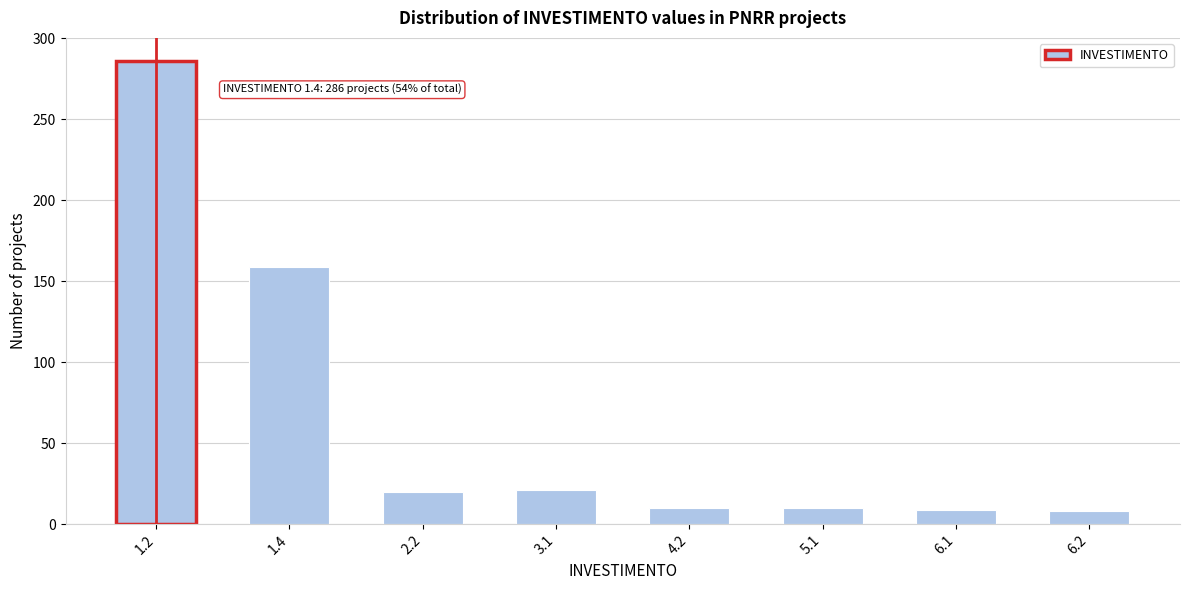

What is the minimum value shown in the chart?

8